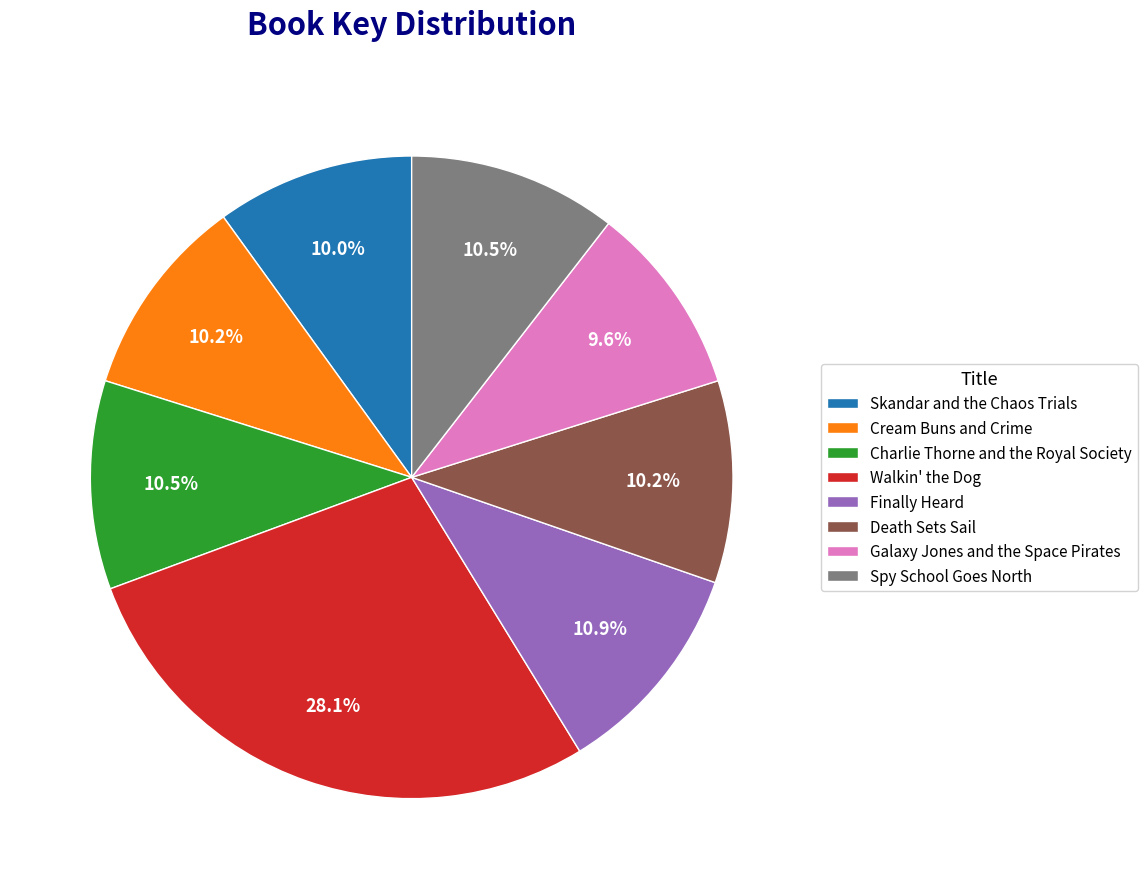

What percentage is the Death Sets Sail slice, to the nearest percent?

10%